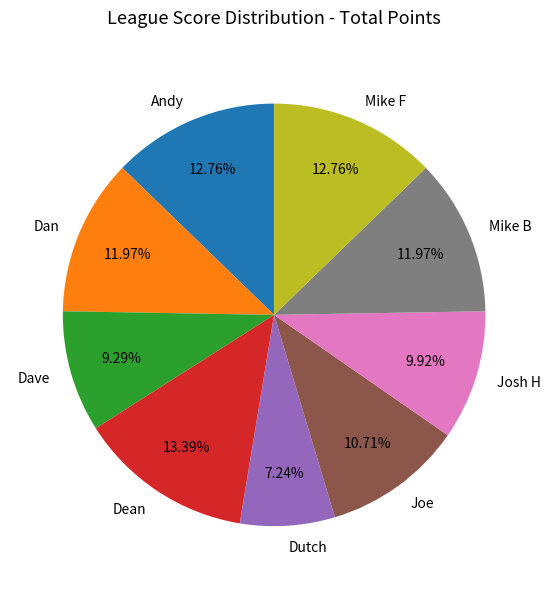

Between Mike B and Josh H, which is larger?

Mike B